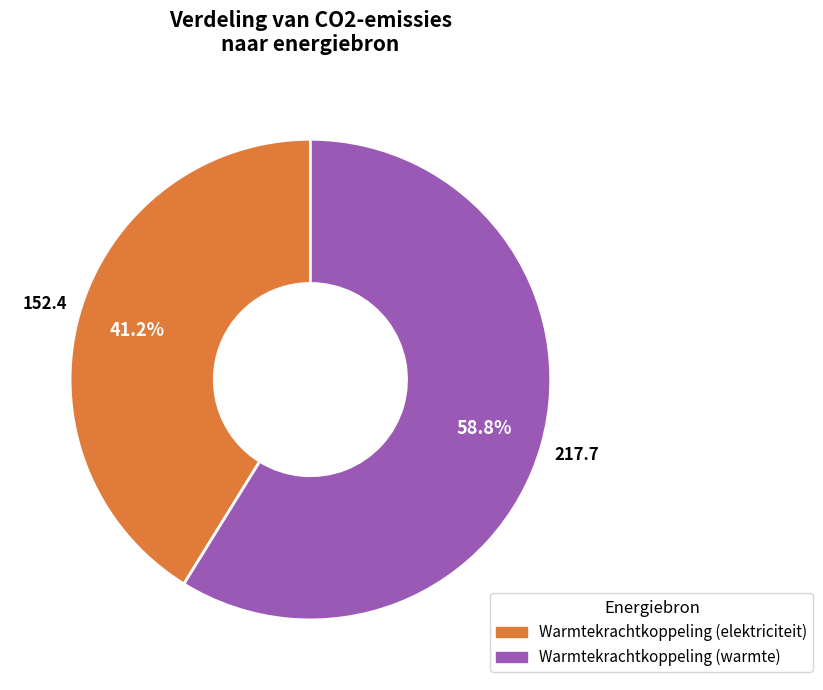

Does any single category account for the majority?

Yes